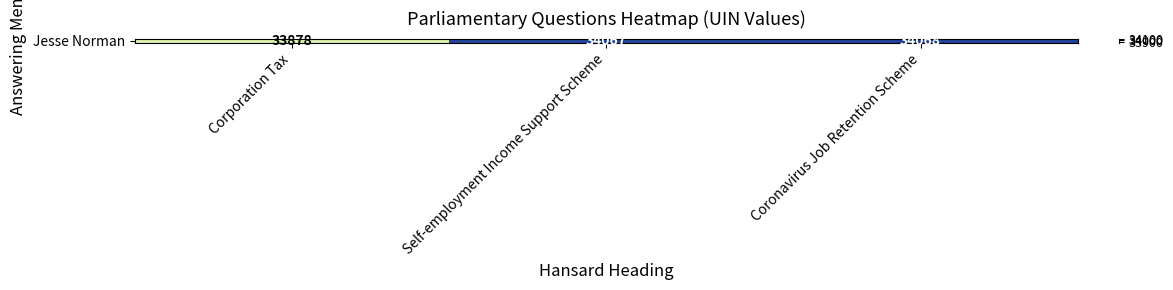

What is the difference between the values at Self-employment Income Support Scheme and Coronavirus Job Retention Scheme?

1